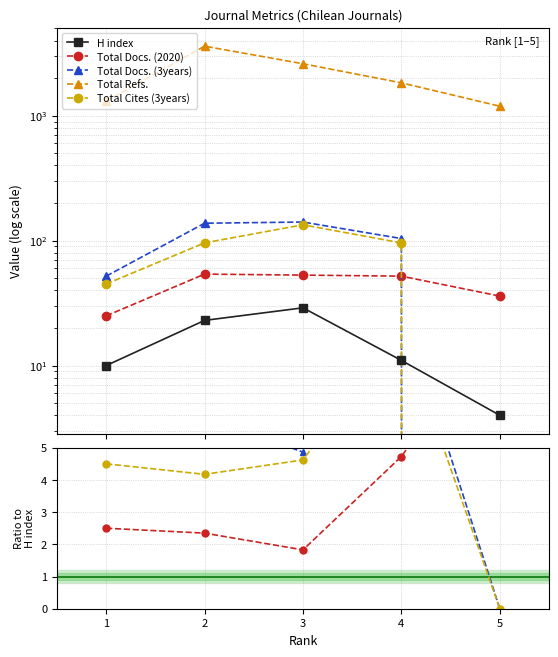

What are all the series names shown in the legend?

H index, Total Docs. (2020), Total Docs. (3years), Total Refs., Total Cites (3years)